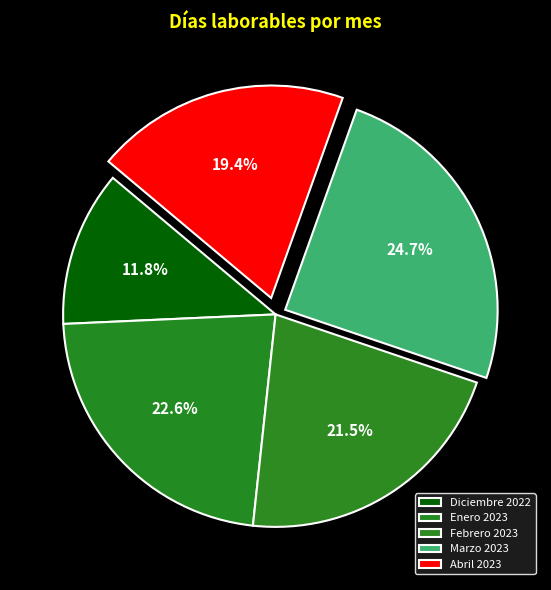

Which slice is the largest?

Marzo 2023